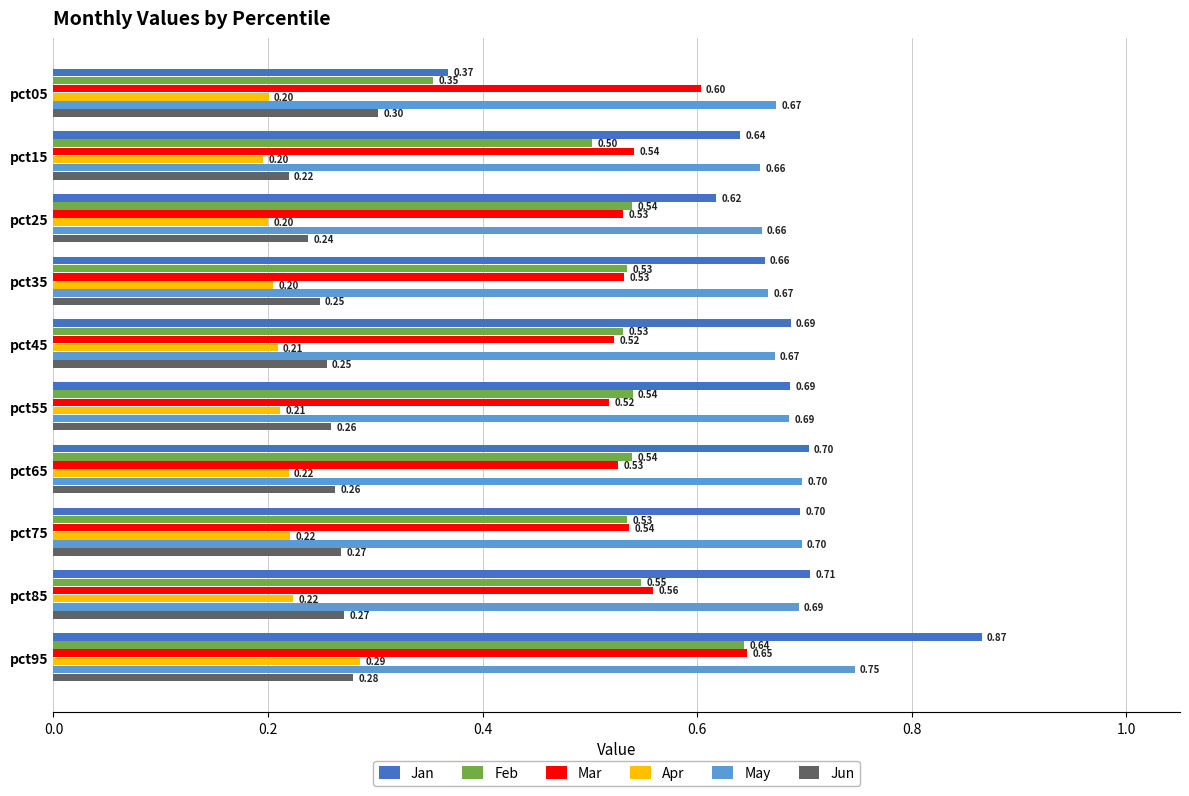

Which series has the largest total across all categories?

May